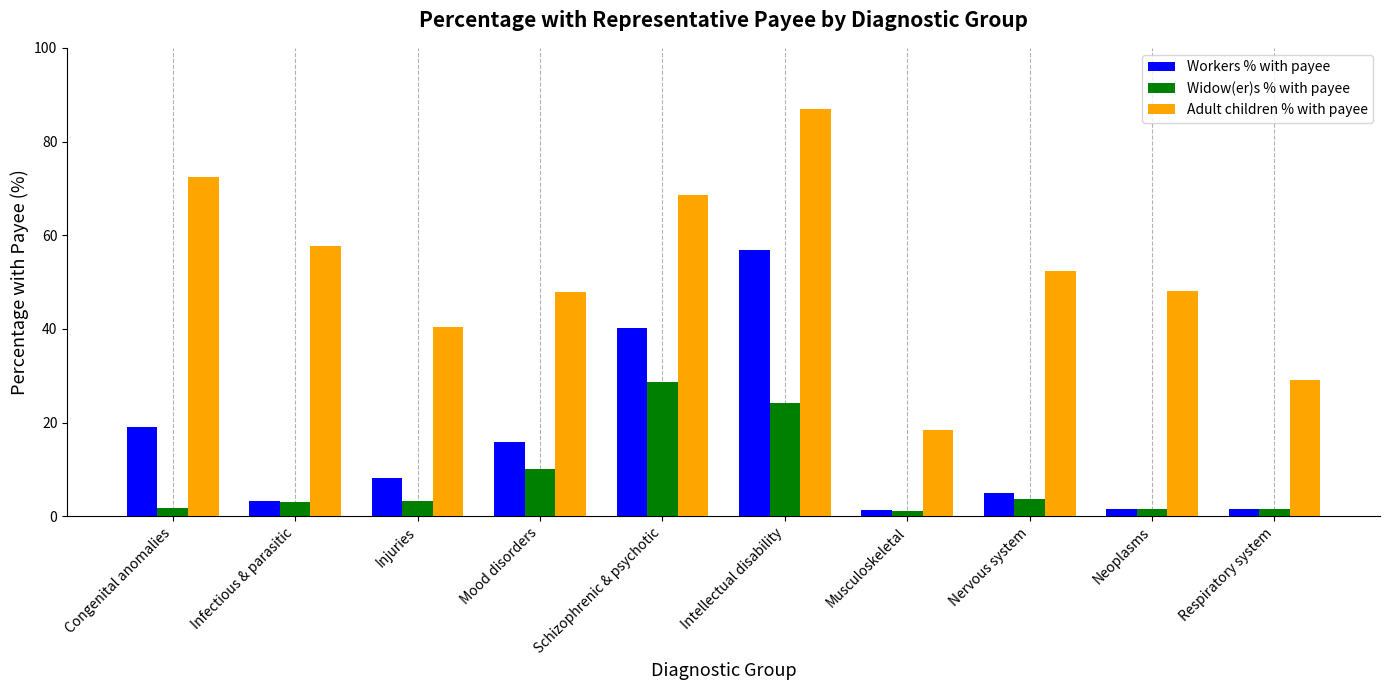

The value of Adult children % with payee at Musculoskeletal is 28.1. True or false?

False